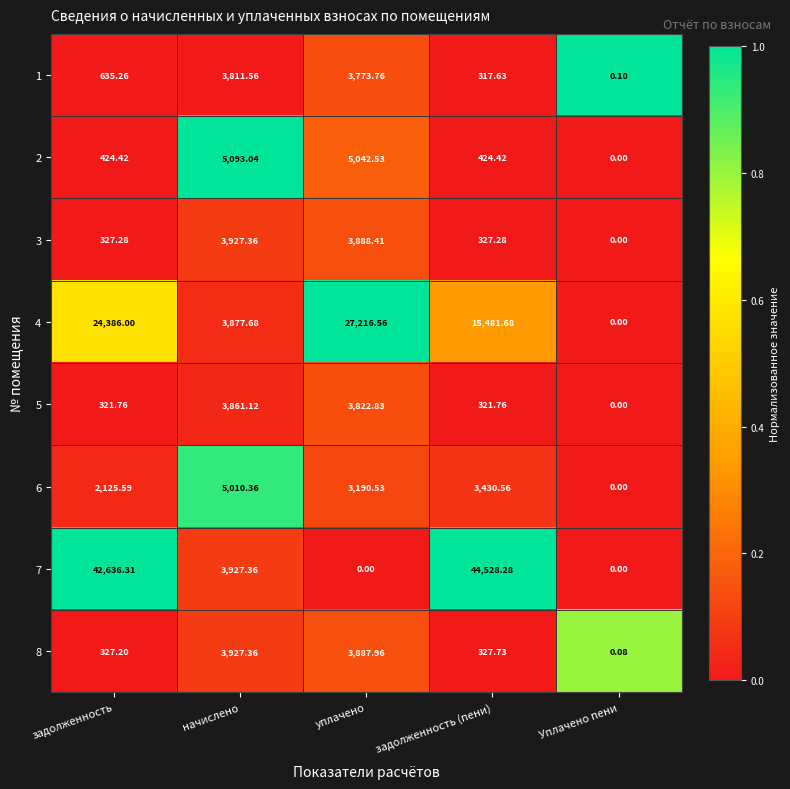

Which series has the largest total across all categories?

7